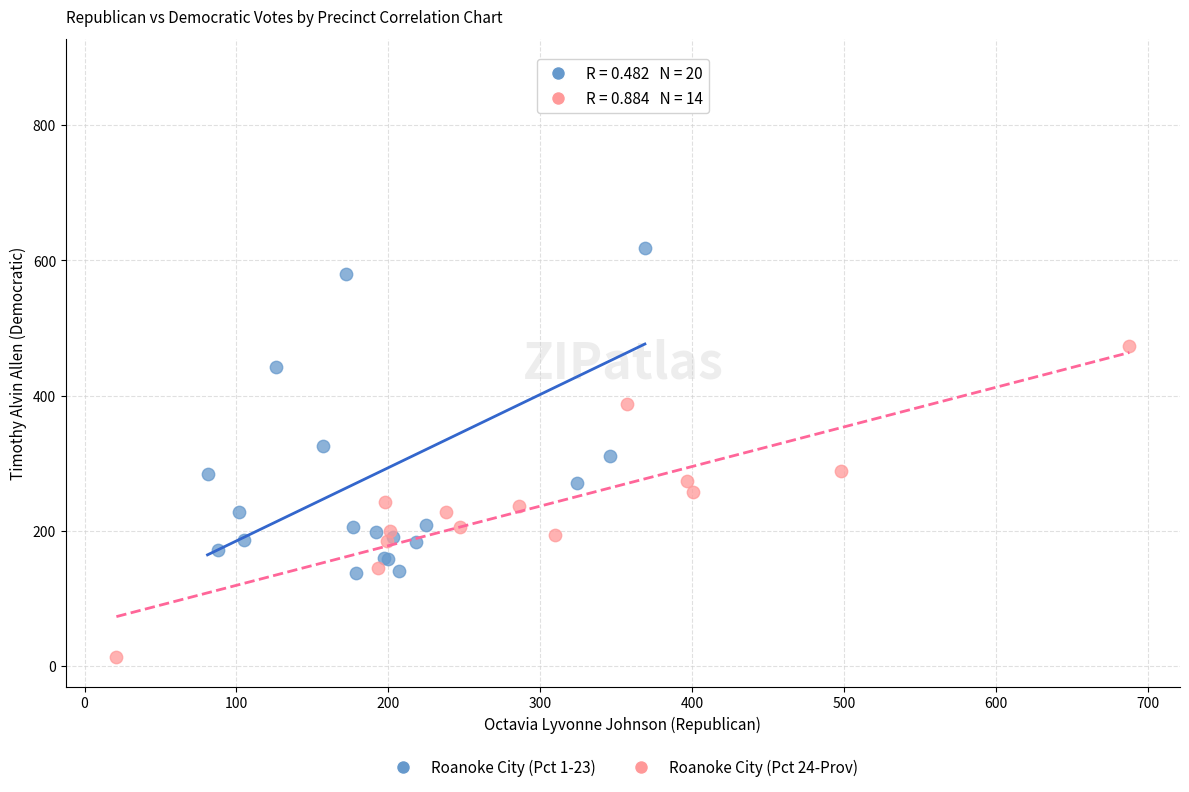

What are all the series names shown in the legend?

Roanoke City (Pct 1-23), Roanoke City (Pct 24-Prov)